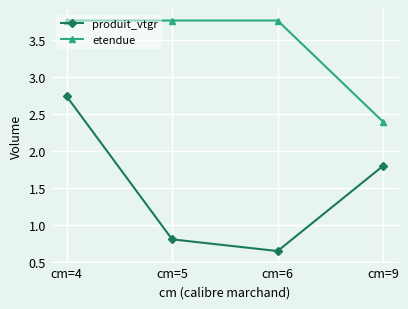

True or false: etendue and produit_vtgr cross at least once.

False